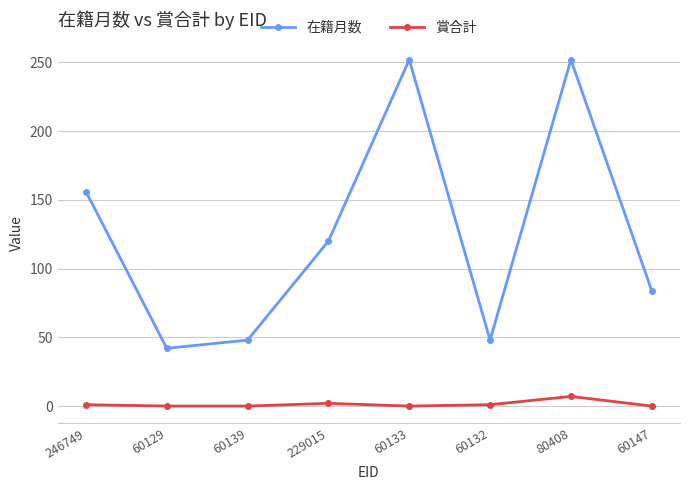

How many lines are shown in the chart?

2